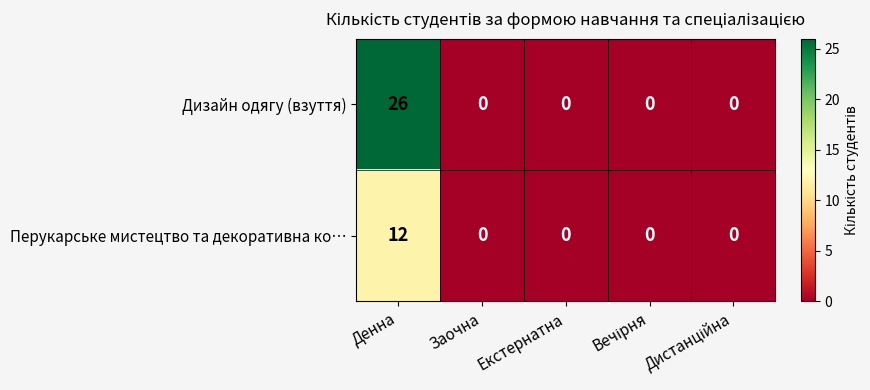

At which category does the chart reach its peak across all series?

Денна